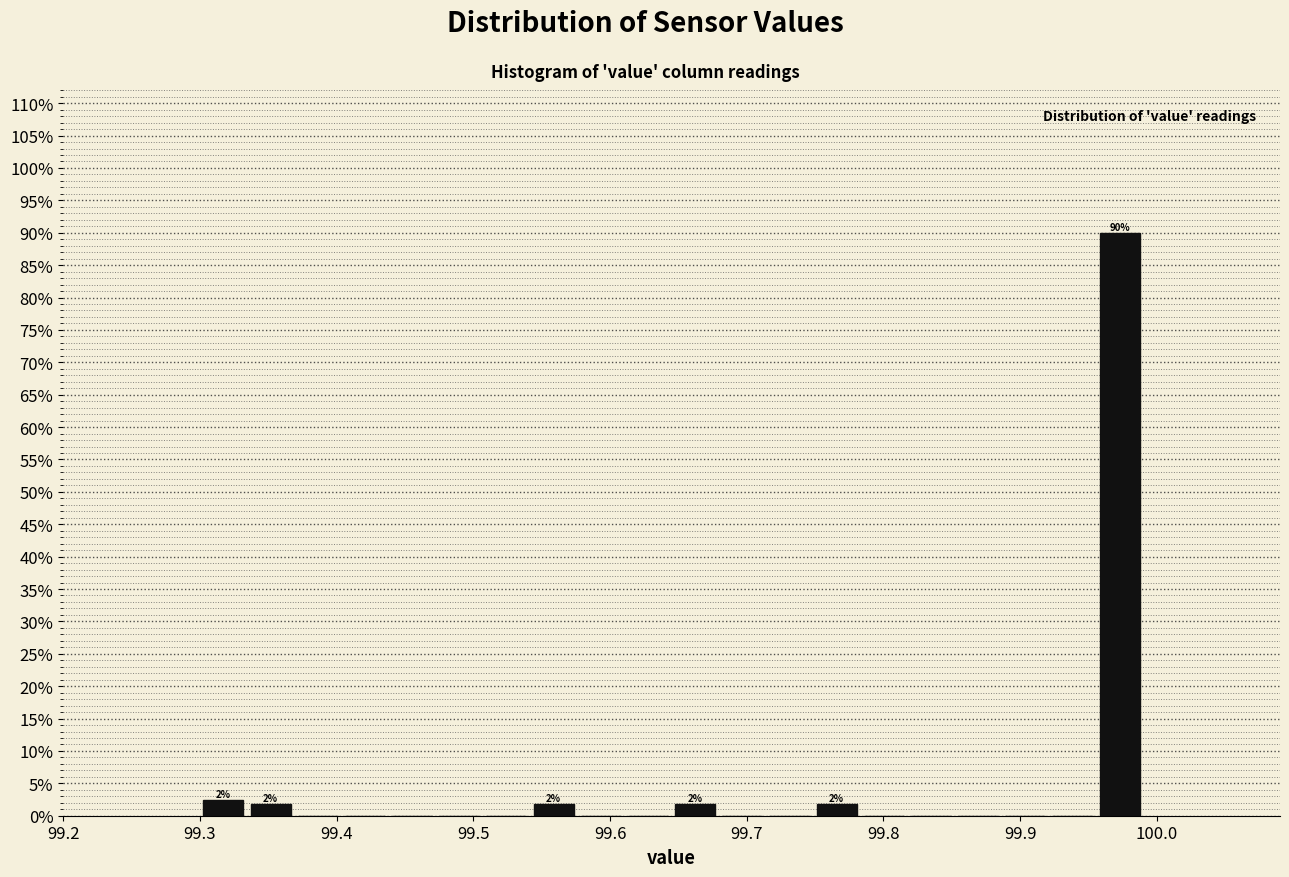

Around what value on the x-axis is the tallest bar? Give the approximate position of its centre, as read against the axis.

99.97